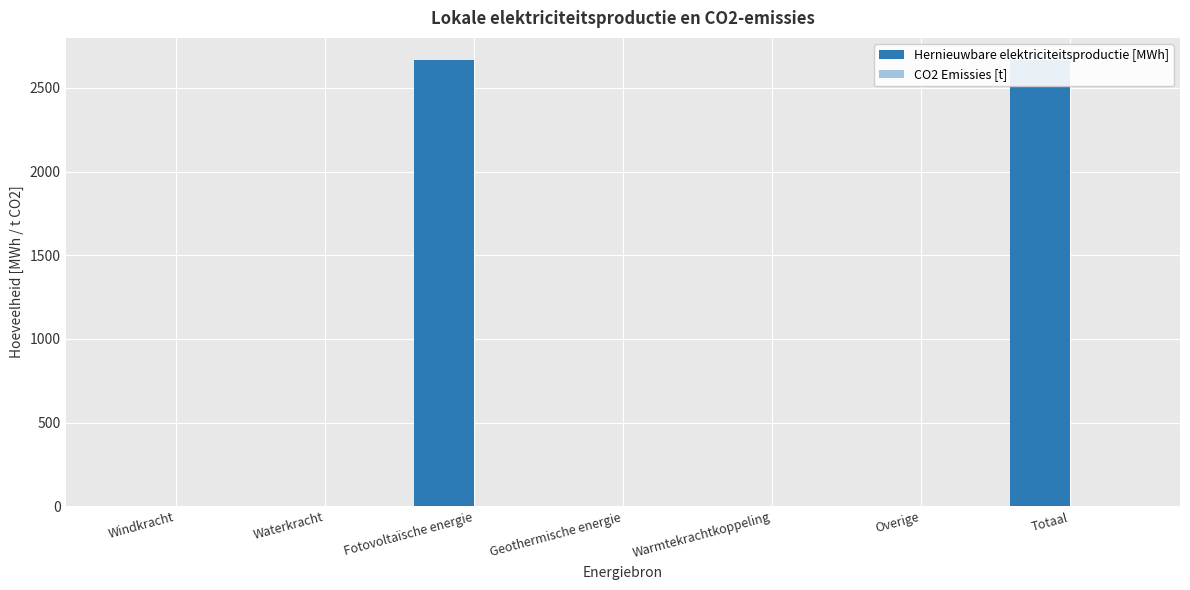

What is the difference between the Hernieuwbare elektriciteitsproductie [MWh] values at Totaal and Geothermische energie?

2665.2